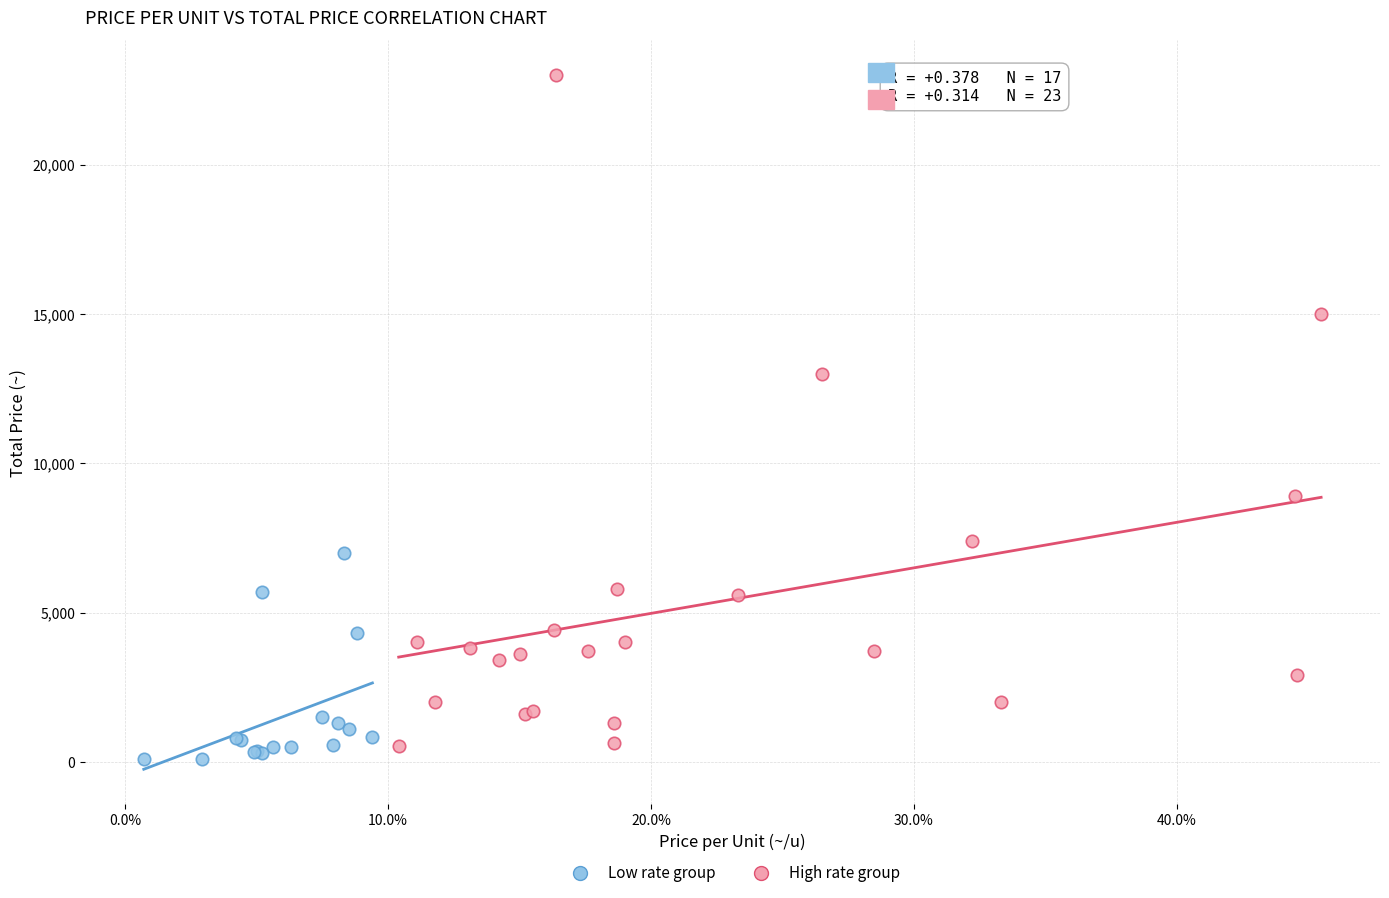

Which series contains the highest Y value?

High rate group